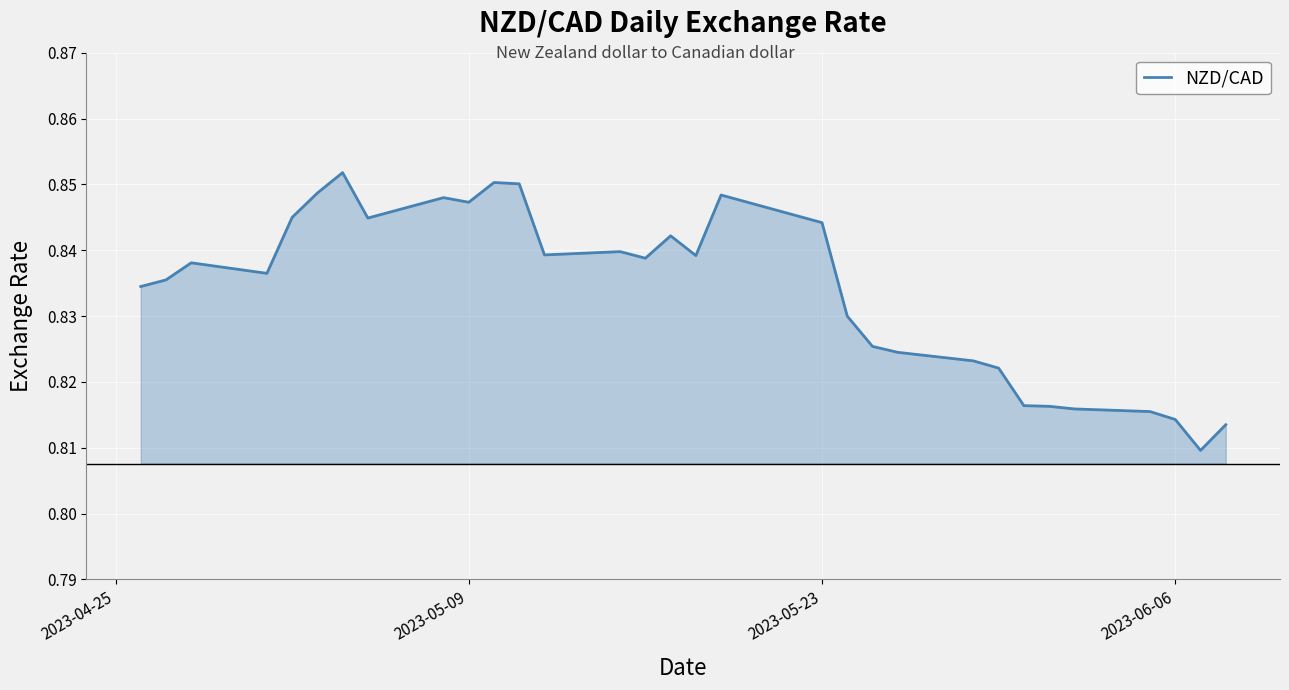

How many lines are shown in the chart?

1